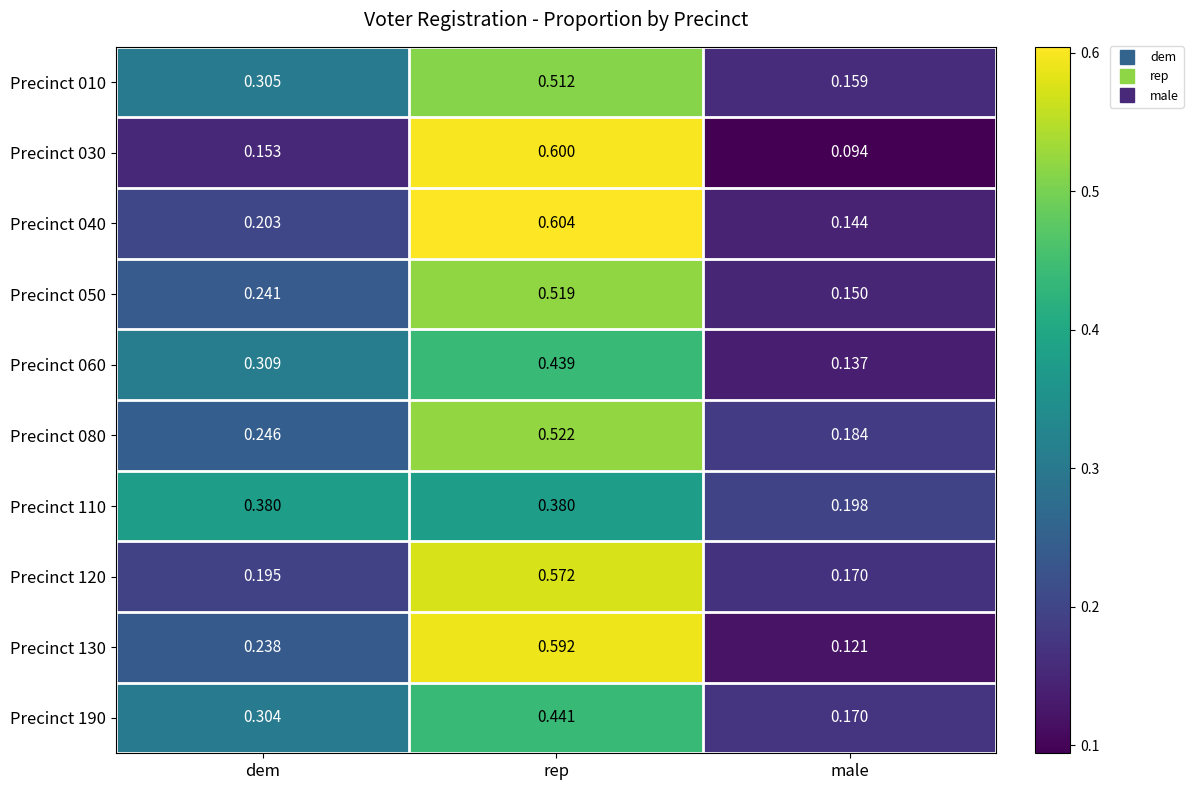

At which label is Precinct 120 closest to 0?

male